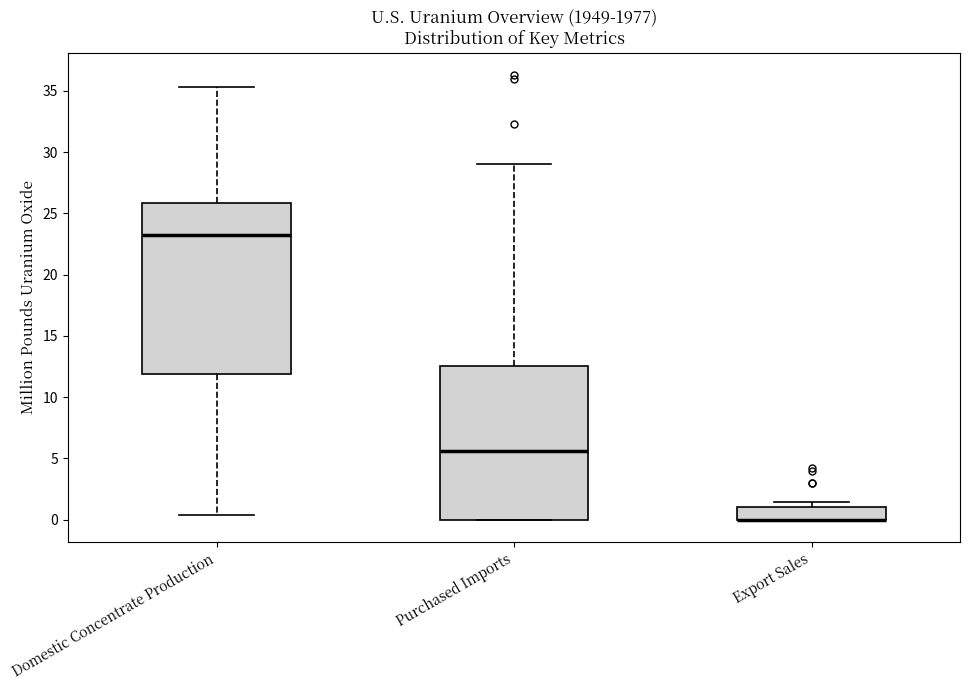

Comparing the boxes themselves (not the whiskers), which one is the tallest?

Domestic Concentrate Production